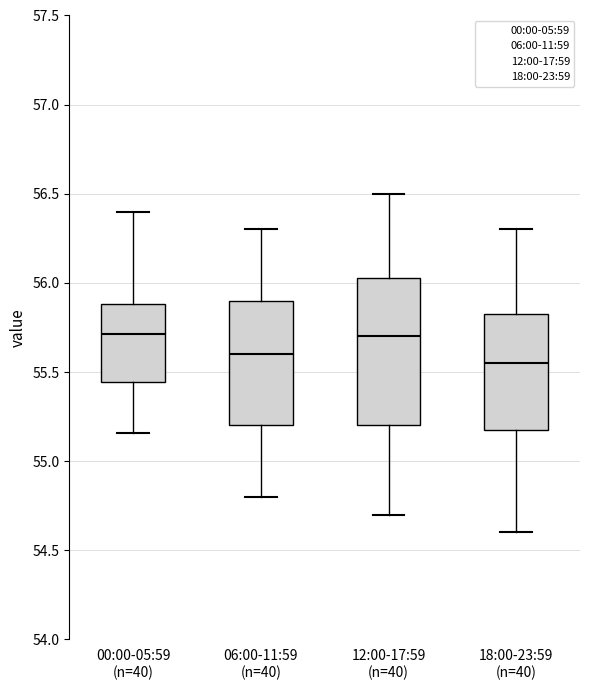

Reading left to right, transcribe this box plot: for each box, give where its median line is, the range the box spans, and where its two whiskers end, as read against the y-axis. The values are not printed on the chart, so give them approximately, as read against the axis.

00:00-05:59 (n=40): median 55.70, box 55.45 to 55.90, whiskers 55.15 to 56.40
06:00-11:59 (n=40): median 55.60, box 55.20 to 55.90, whiskers 54.80 to 56.30
12:00-17:59 (n=40): median 55.70, box 55.20 to 56.05, whiskers 54.70 to 56.50
18:00-23:59 (n=40): median 55.55, box 55.20 to 55.85, whiskers 54.60 to 56.30